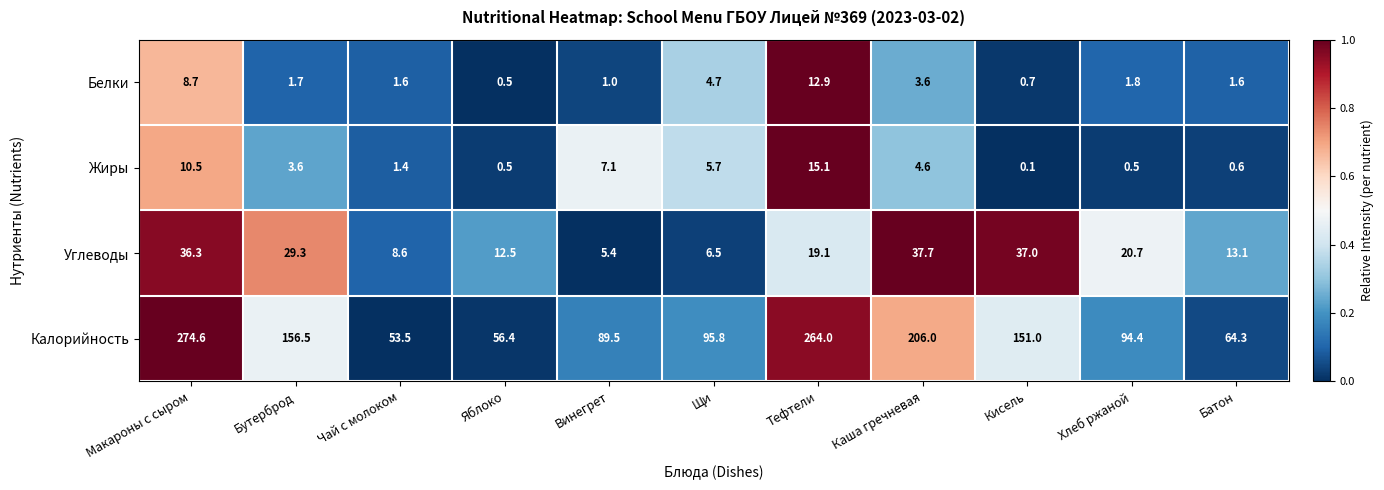

Which category has the lowest value across all series?

Кисель